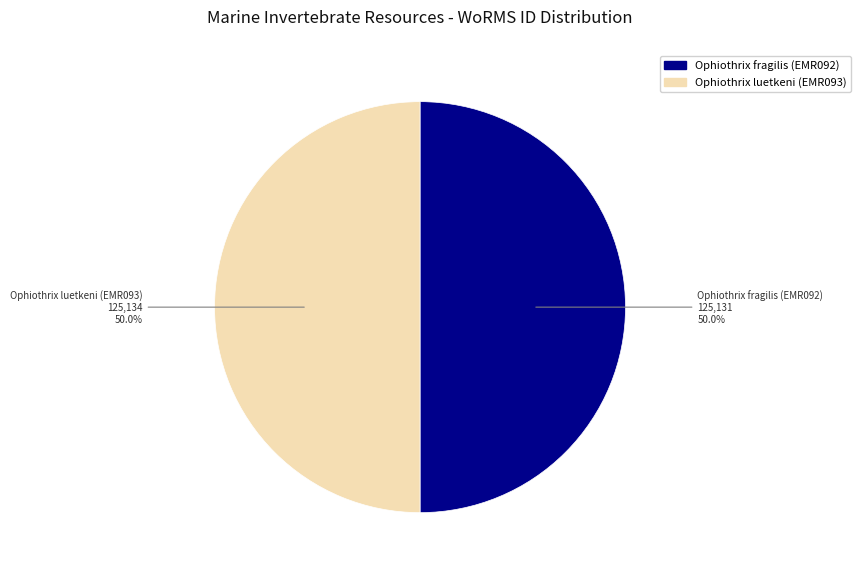

To the nearest percent, what portion does Ophiothrix fragilis (EMR092) represent?

50%